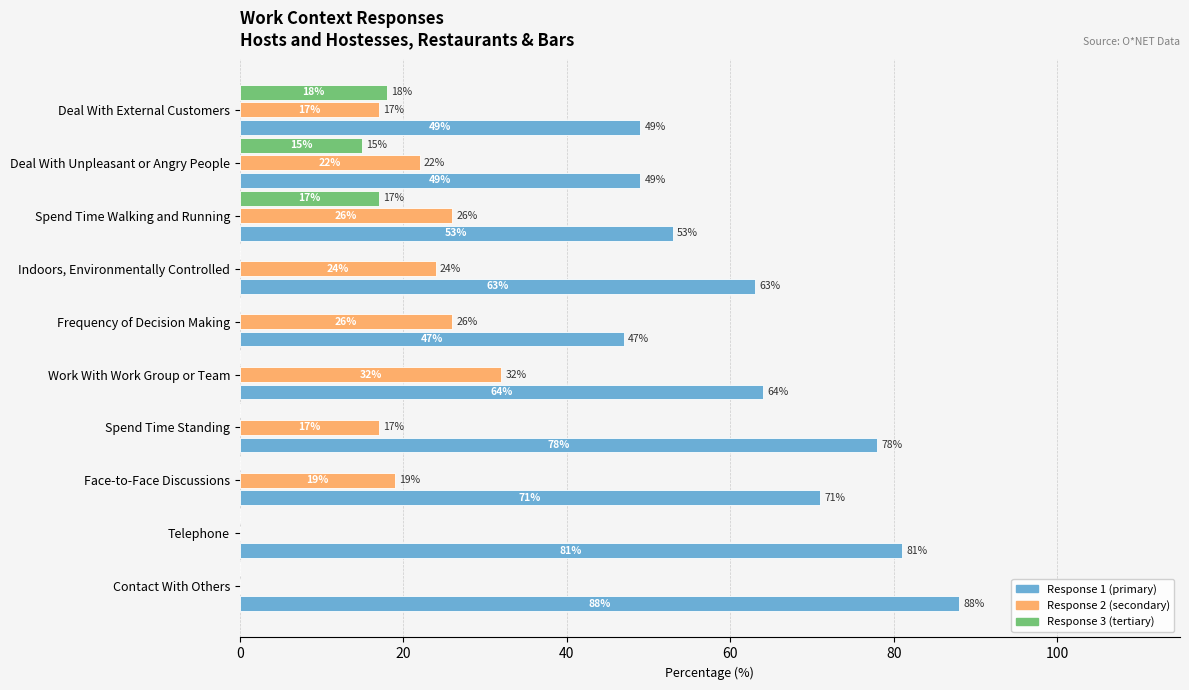

Count the number of categories in the chart.

10